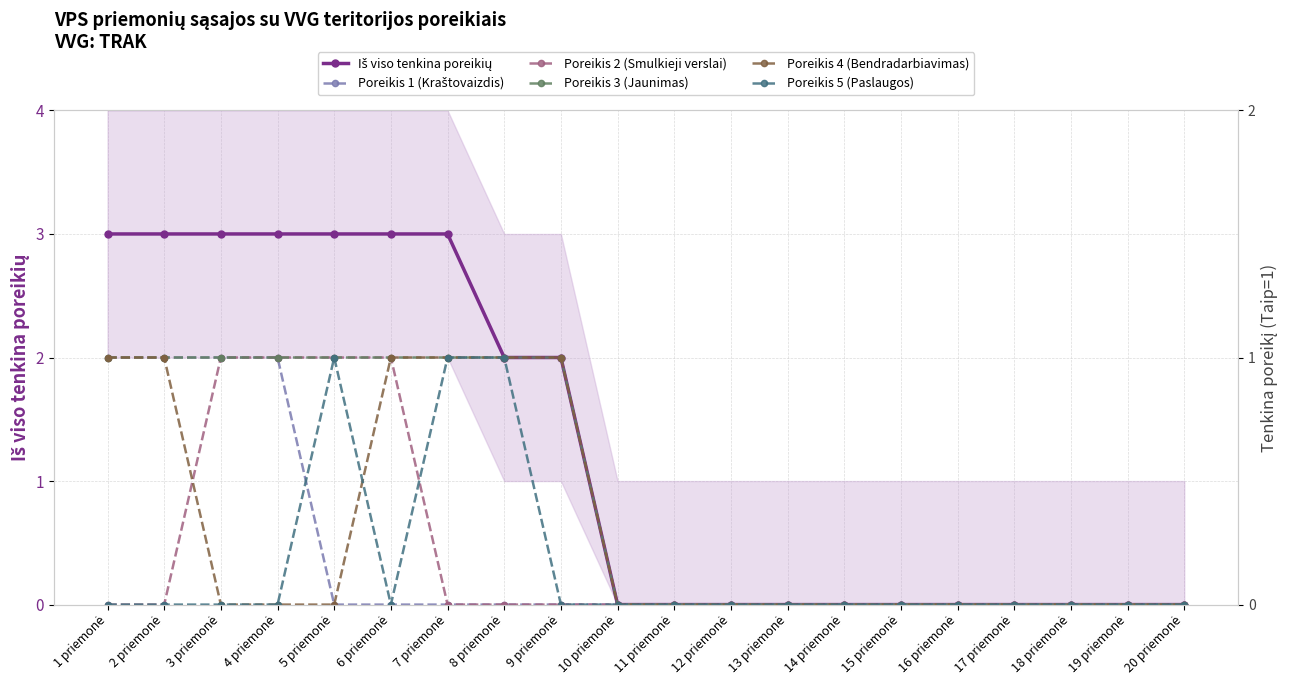

At which category is the sum across all series the highest?

1 priemonė